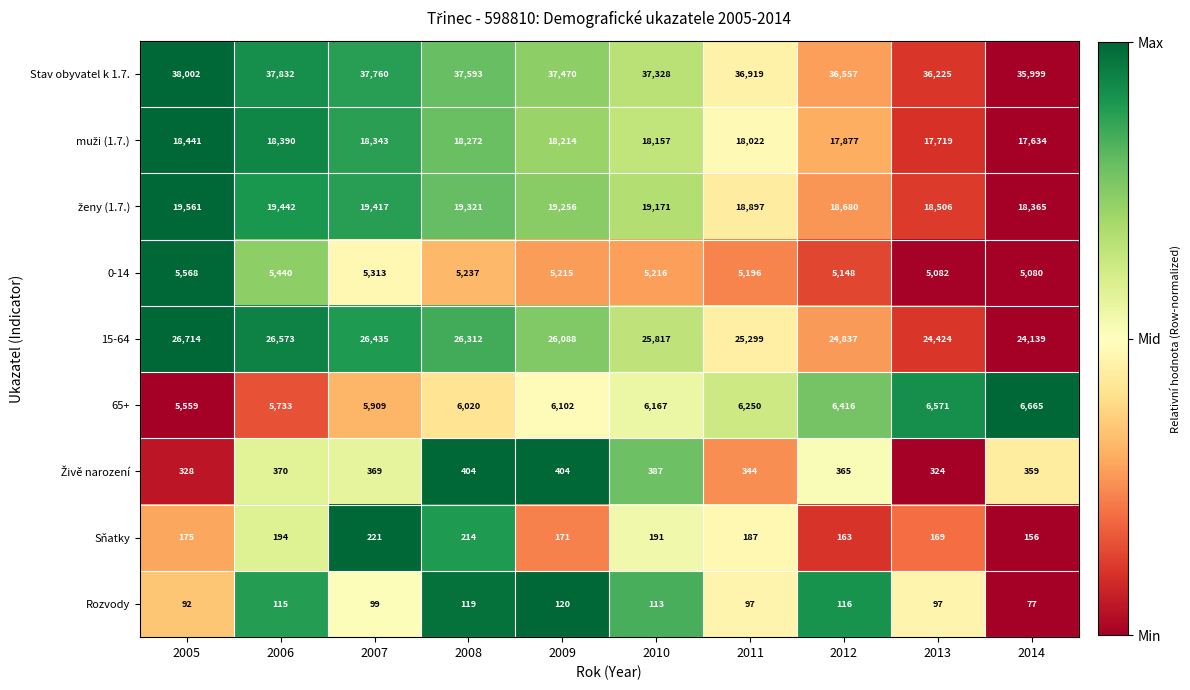

The 65+ series shows 9215 at 2005. True or false?

False